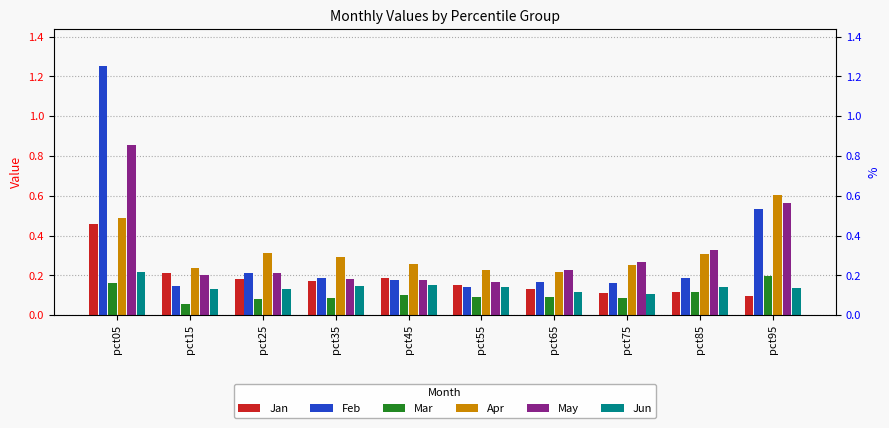

Reading left to right, transcribe all the data shown in this chart.

Jan: 0.5	0.2	0.2	0.2	0.2	0.2	0.1	0.1	0.1	0.1
Feb: 1.3	0.1	0.2	0.2	0.2	0.1	0.2	0.2	0.2	0.5
Mar: 0.2	0.1	0.1	0.1	0.1	0.1	0.1	0.1	0.1	0.2
Apr: 0.5	0.2	0.3	0.3	0.3	0.2	0.2	0.3	0.3	0.6
May: 0.9	0.2	0.2	0.2	0.2	0.2	0.2	0.3	0.3	0.6
Jun: 0.2	0.1	0.1	0.1	0.2	0.1	0.1	0.1	0.1	0.1